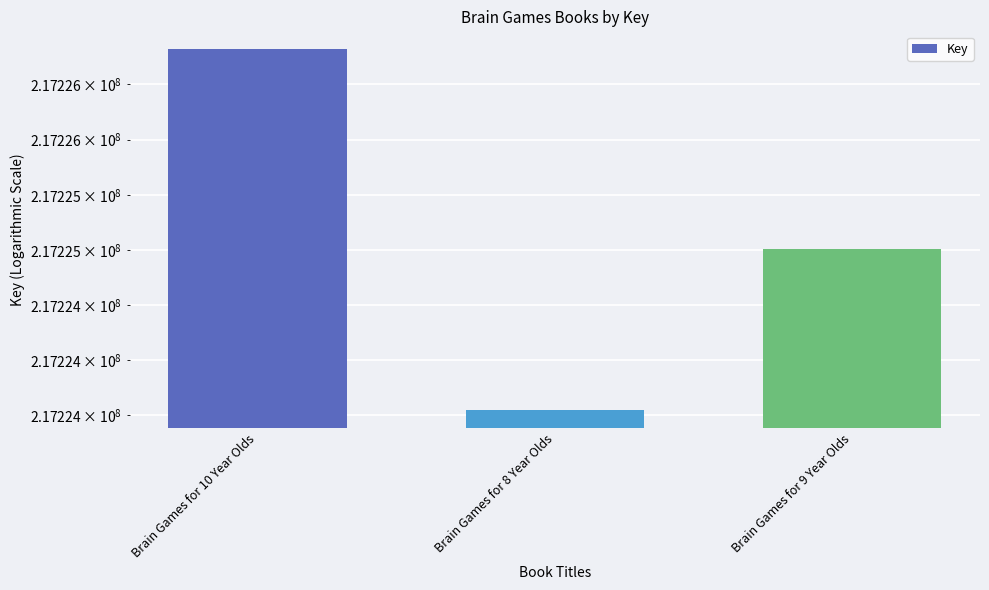

Rank the categories by value from lowest to highest.

Brain Games for 8 Year Olds, Brain Games for 9 Year Olds, Brain Games for 10 Year Olds